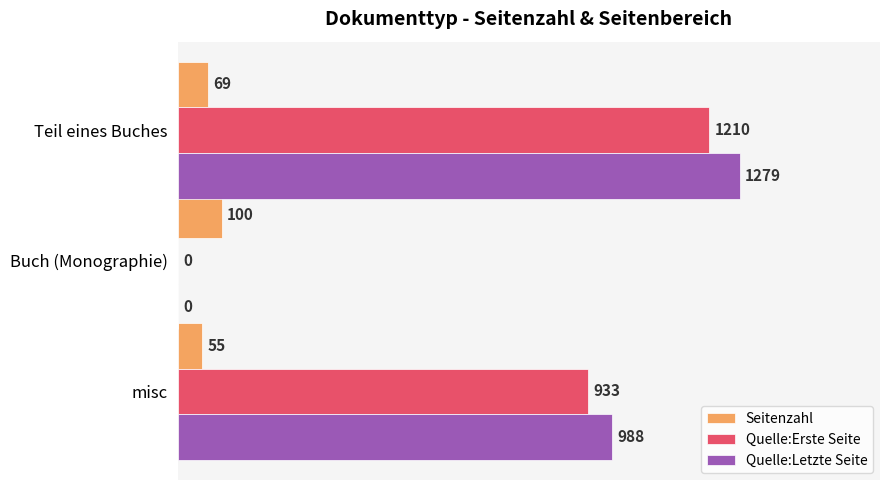

Count the Seitenzahl values in the range 55 to 100.

3